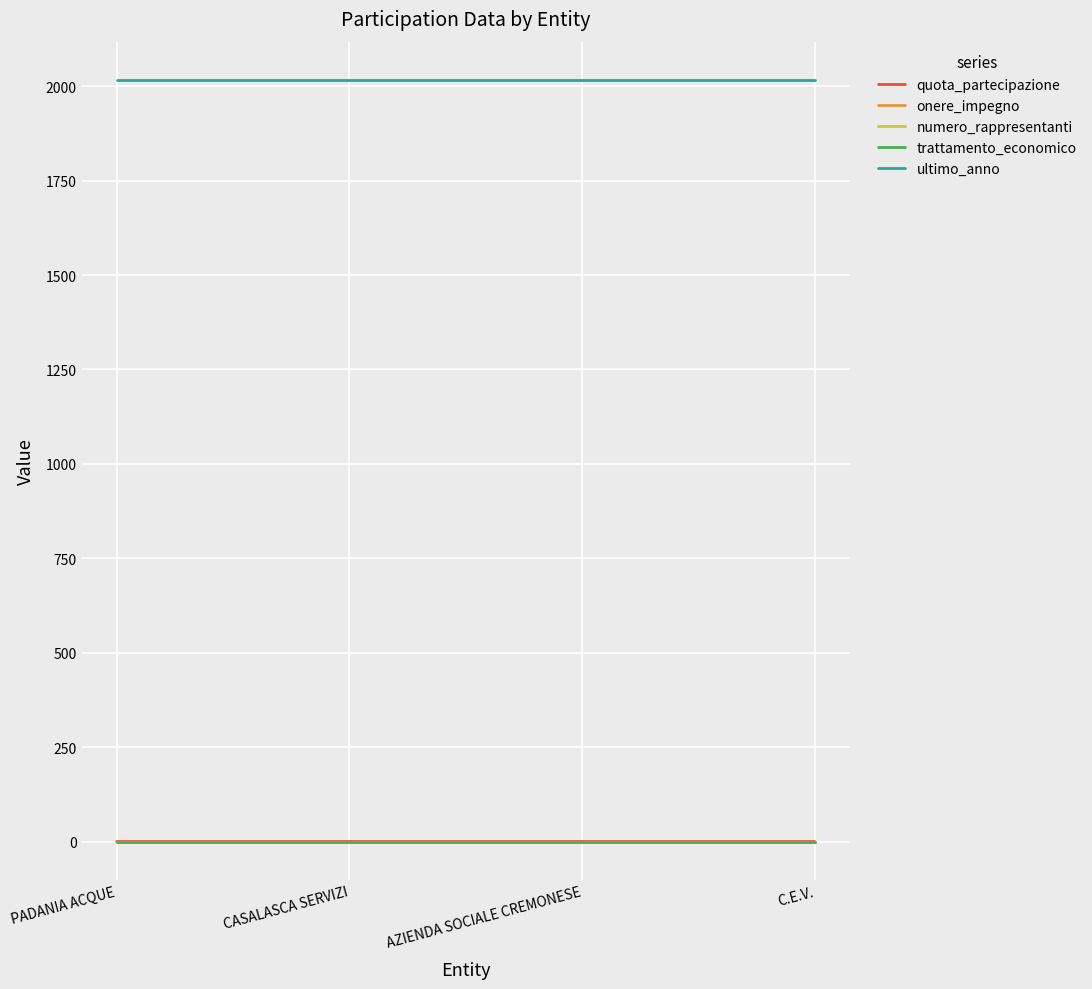

True or false: onere_impegno and numero_rappresentanti intersect in this chart.

False